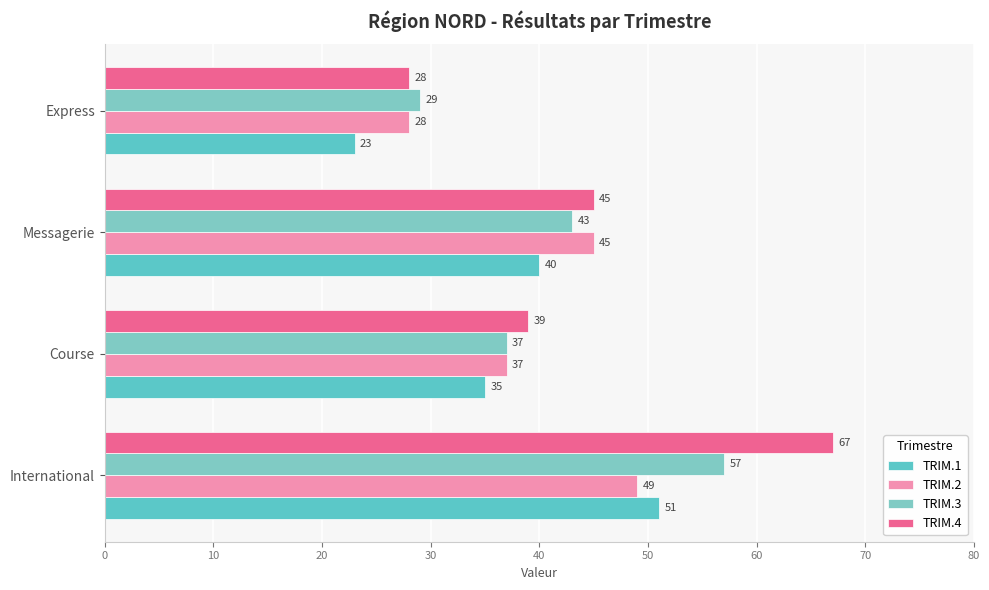

How many series are shown in this chart?

4